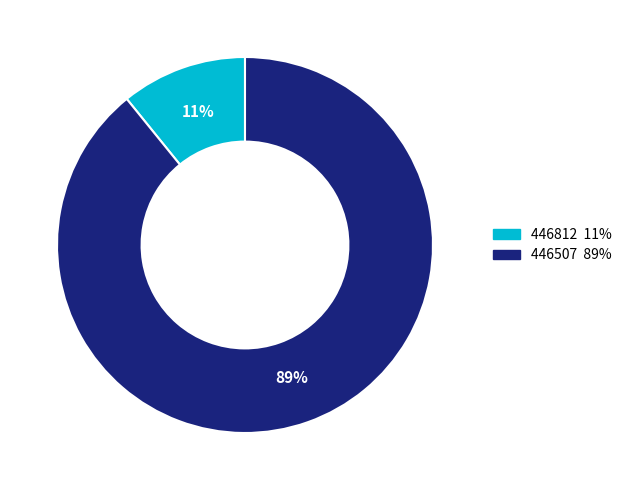

To the nearest percent, what is the combined percentage of 446507 and 446812?

100%